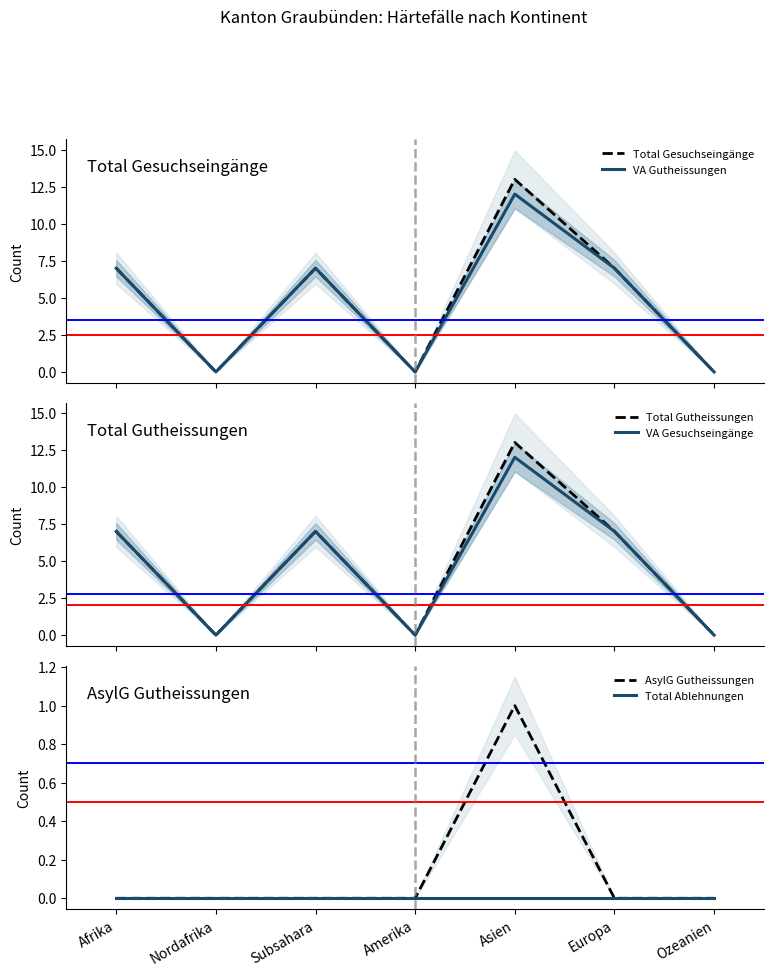

Which series has the largest range (max minus min)?

Total Gesuchseingänge